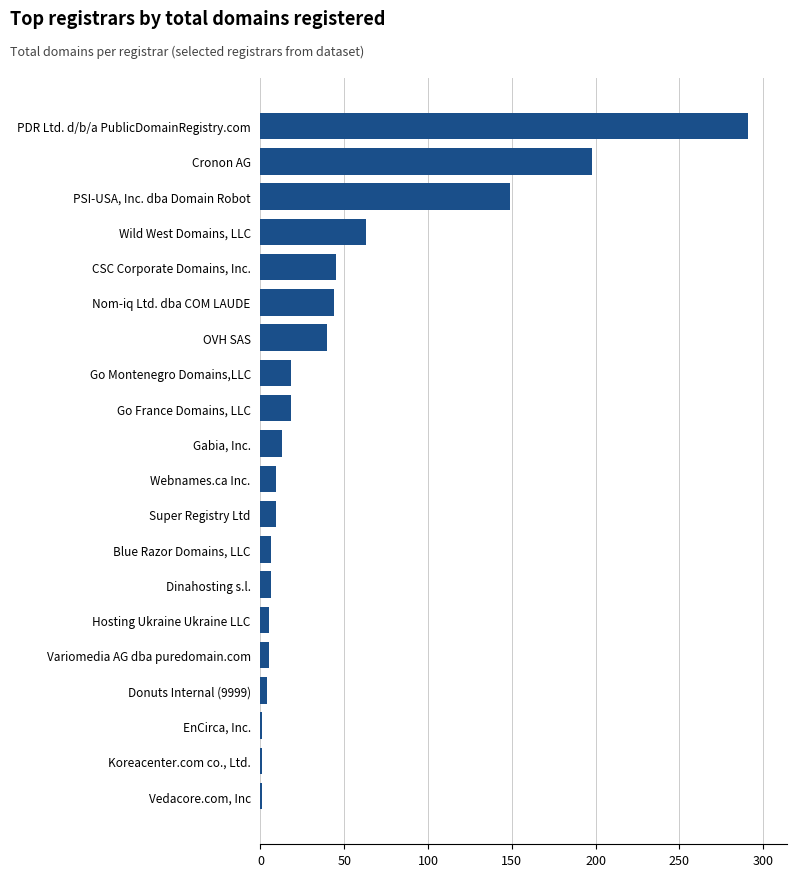

What is the smallest value displayed?

1